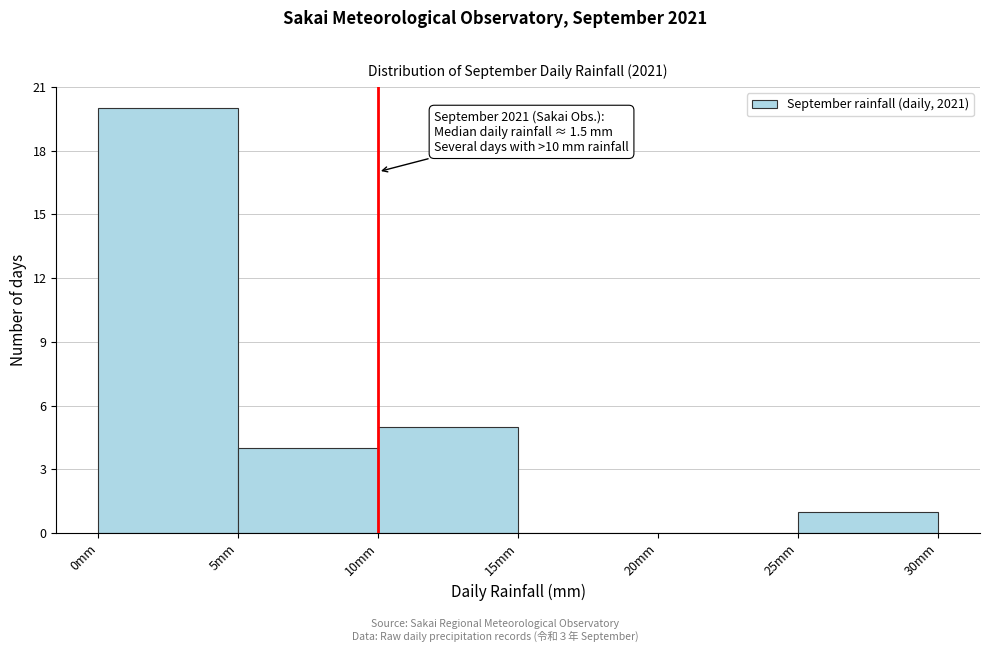

Over which range of the x-axis is the bar tallest?

0 to 5